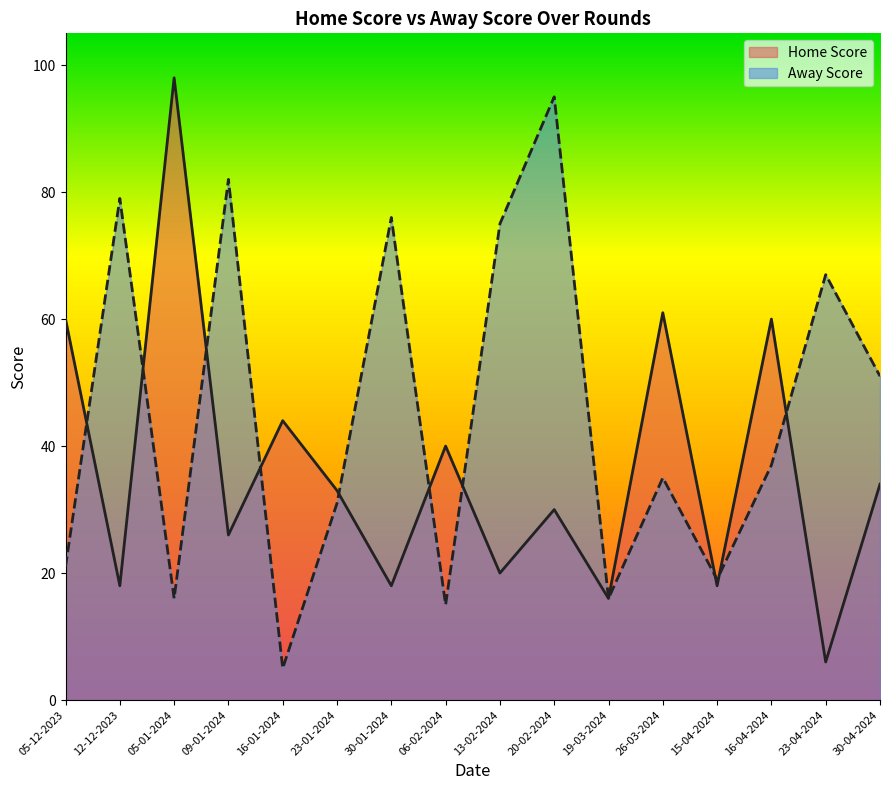

Reading left to right, transcribe all the data shown in this chart.

21	79	16	82	5	31	76	15	75	95	16	35	19	37	67	51